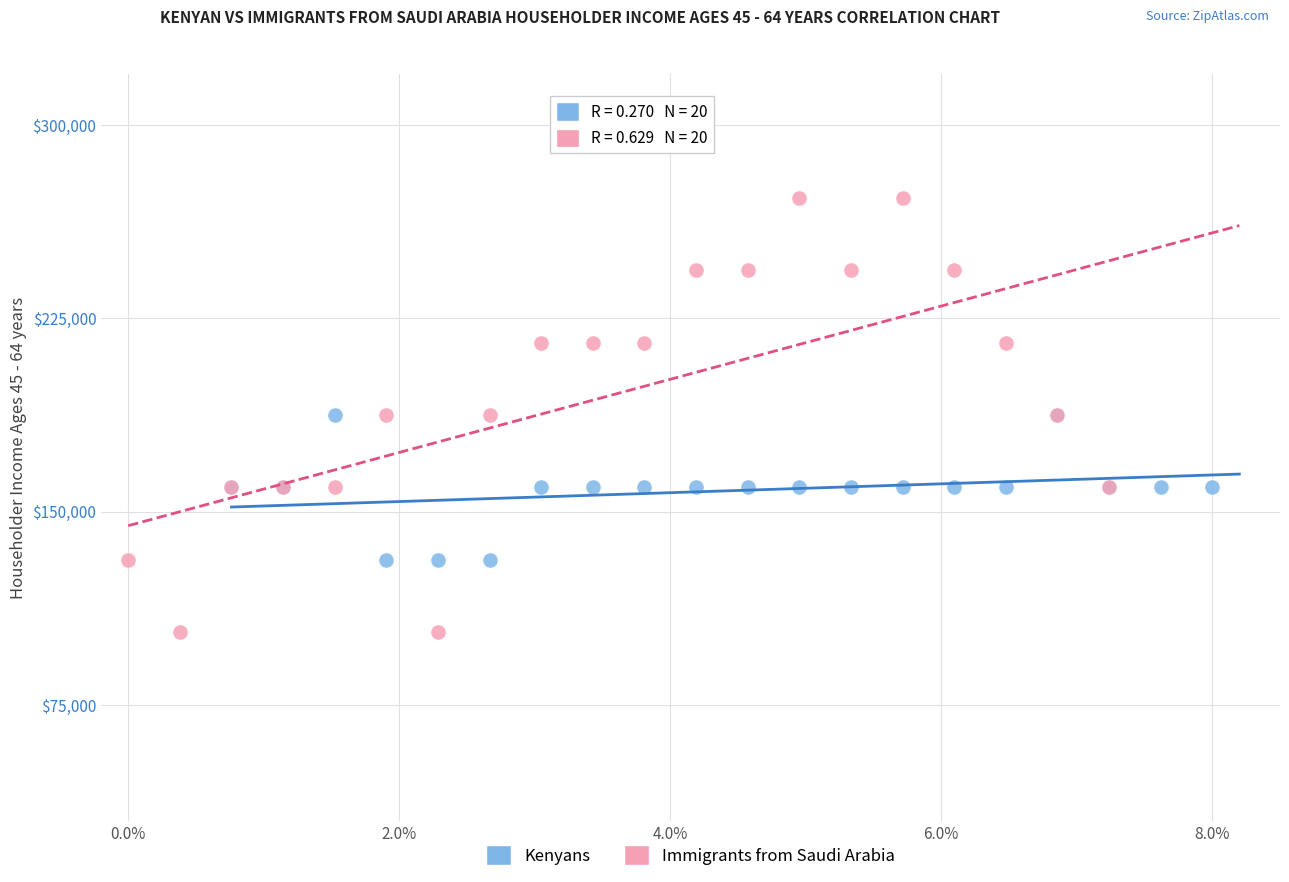

Which series reaches the maximum Y coordinate?

Immigrants from Saudi Arabia